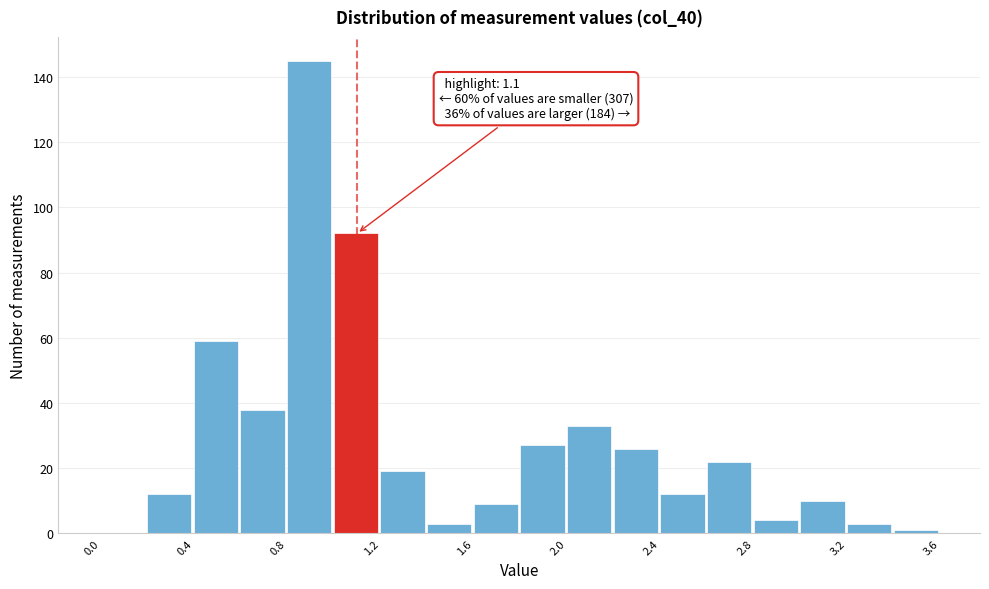

Over which range of the x-axis is the bar tallest?

0.8 to 1.0